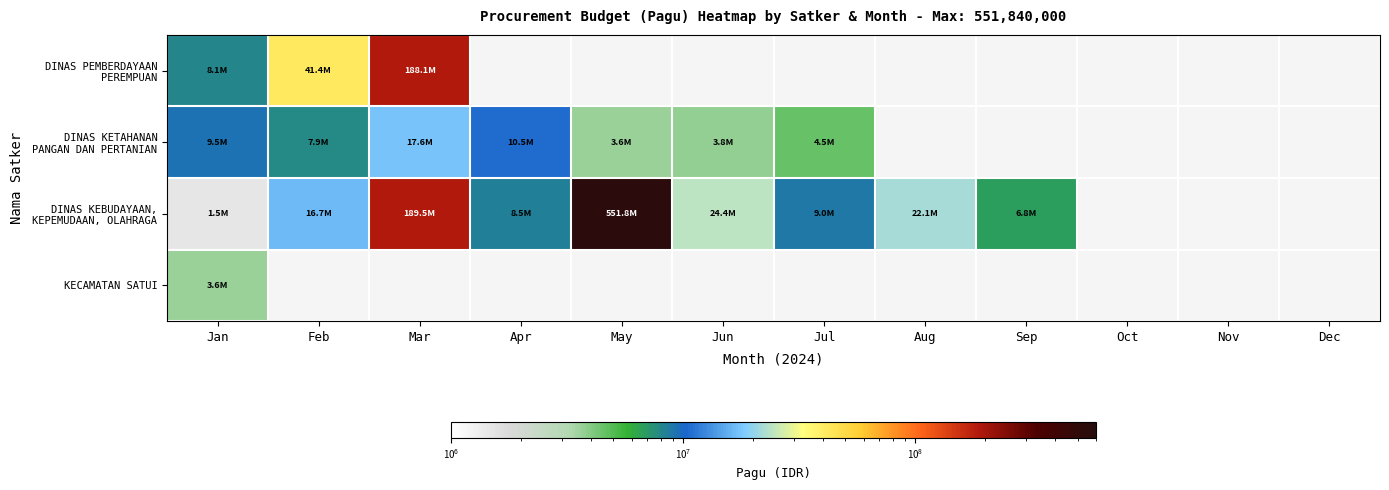

Rank the series by their maximum value, from highest to lowest.

DINAS KEBUDAYAAN, KEPEMUDAAN, OLAHRAGA, DINAS PEMBERDAYAAN PEREMPUAN, DINAS KETAHANAN PANGAN DAN PERTANIAN, KECAMATAN SATUI